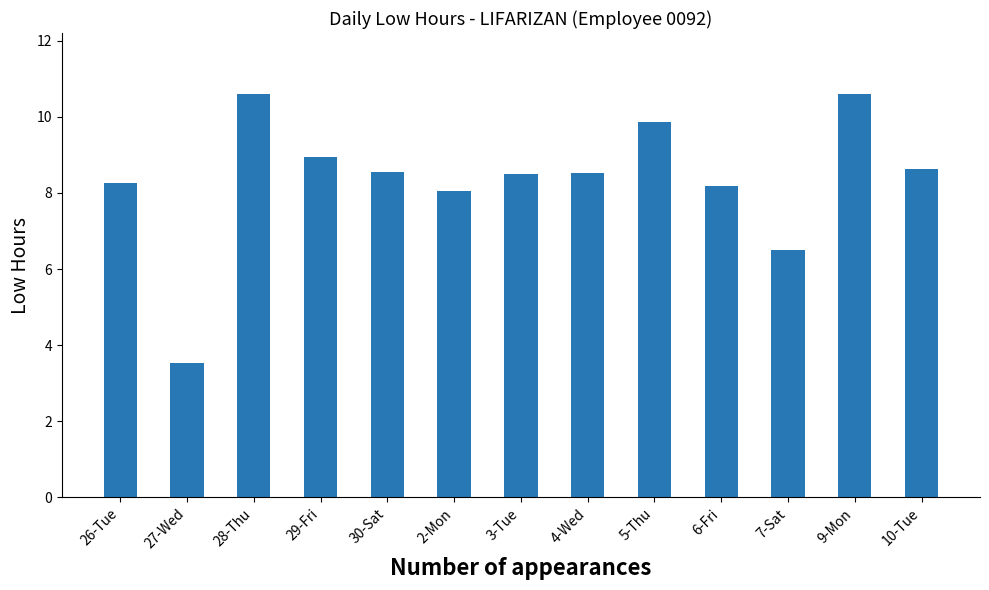

What is the sum of all values?

108.8